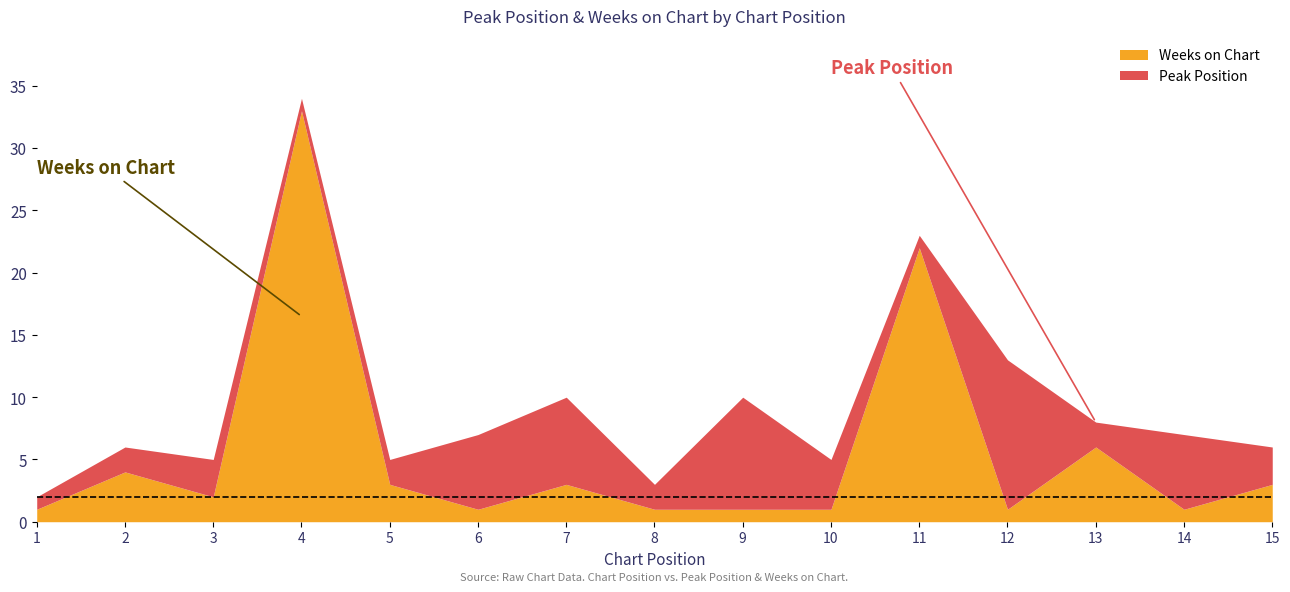

The value at 6 is 0. True or false?

False